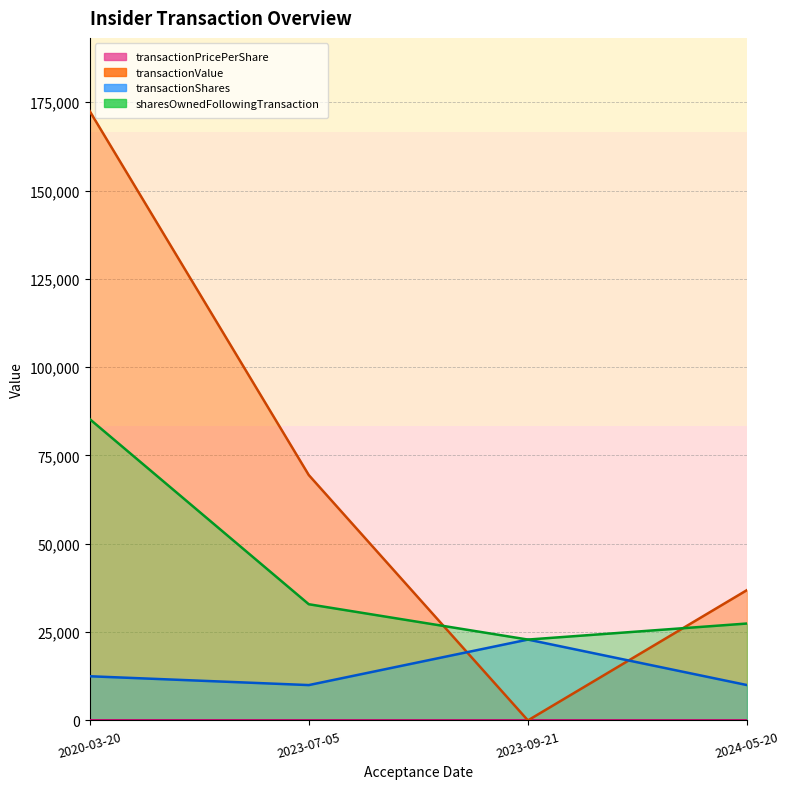

What position from the right is 2024-05-20?

1